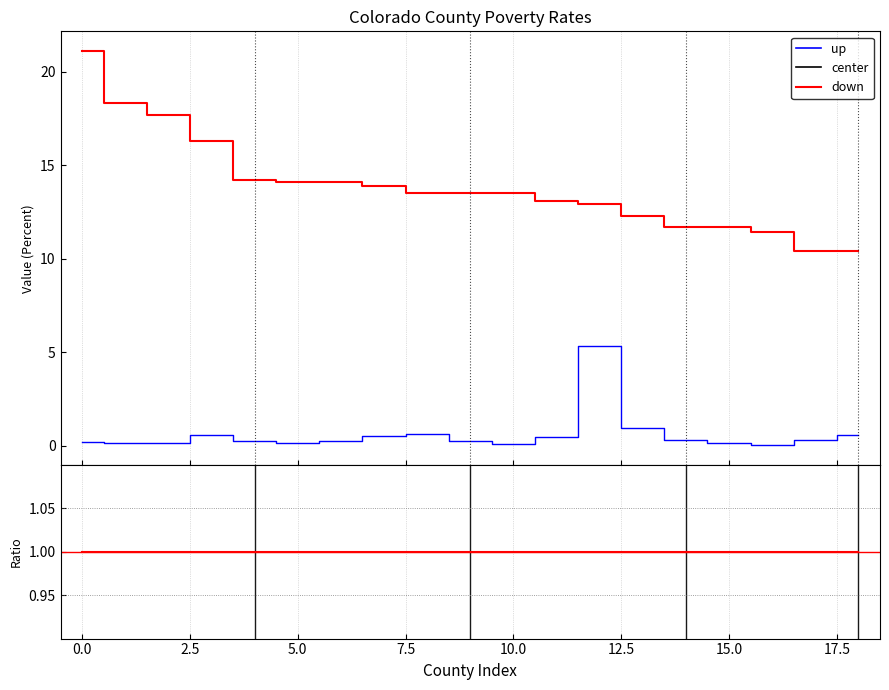

Which series has the widest spread of values?

Value (Percent)